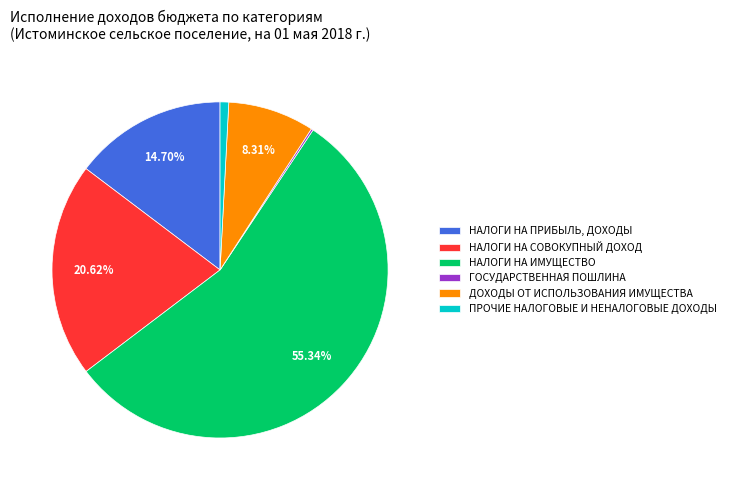

To the nearest percent, what percentage of the pie is НАЛОГИ НА СОВОКУПНЫЙ ДОХОД?

21%